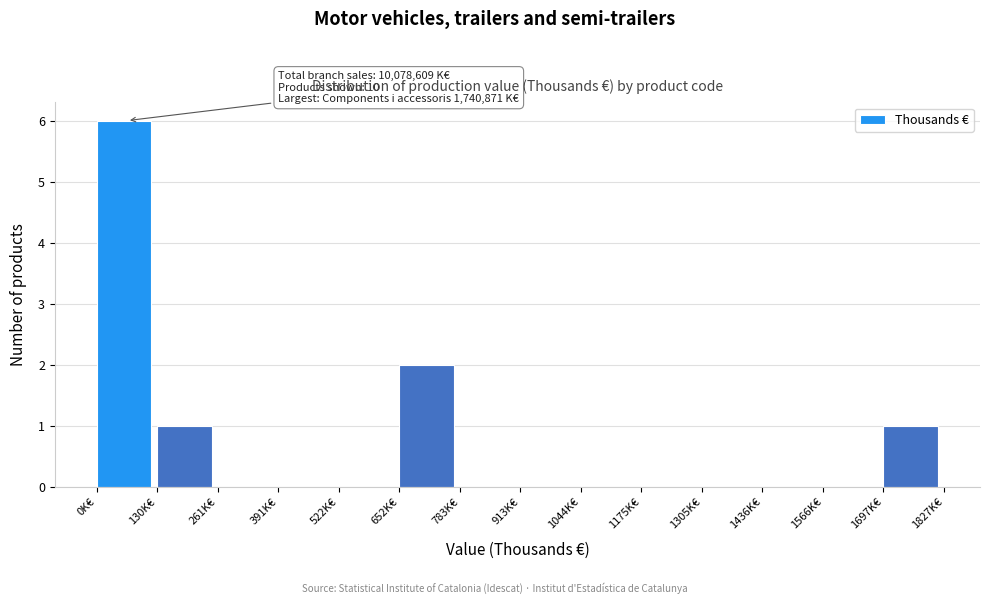

Reading left to right, transcribe all the data shown in this chart.

0K€=6	130K€=1	261K€=0	391K€=0	522K€=0	652K€=2	783K€=0	913K€=0	1044K€=0	1175K€=0	1305K€=0	1436K€=0	1566K€=0	1697K€=1